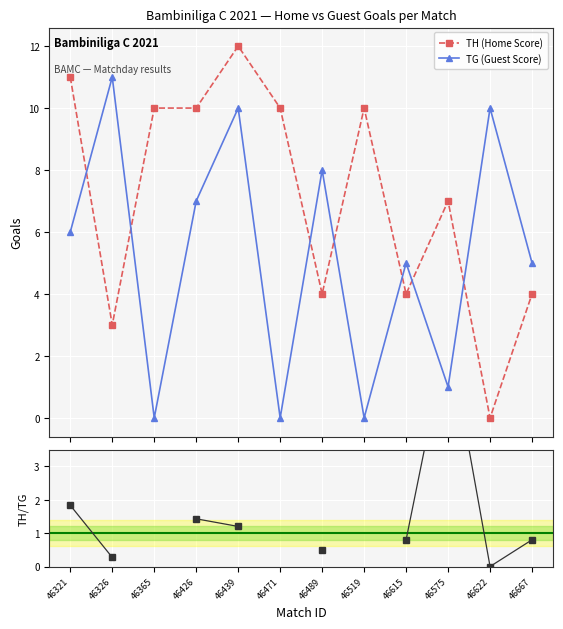

What is the difference between the TH (Home Score) values at 46575 and 46615?

3